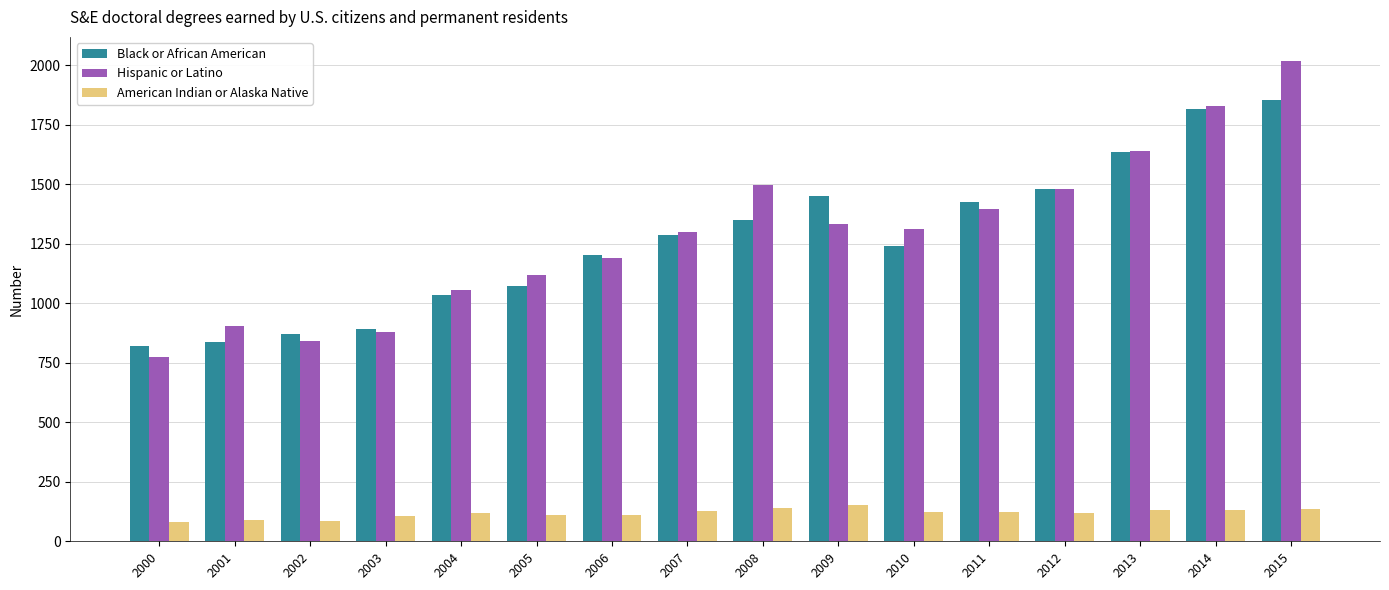

How many categories are shown in the chart?

16